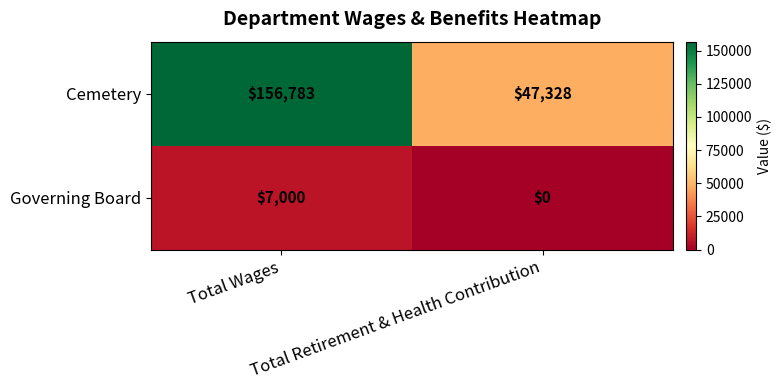

What is the maximum value for Governing Board?

7000